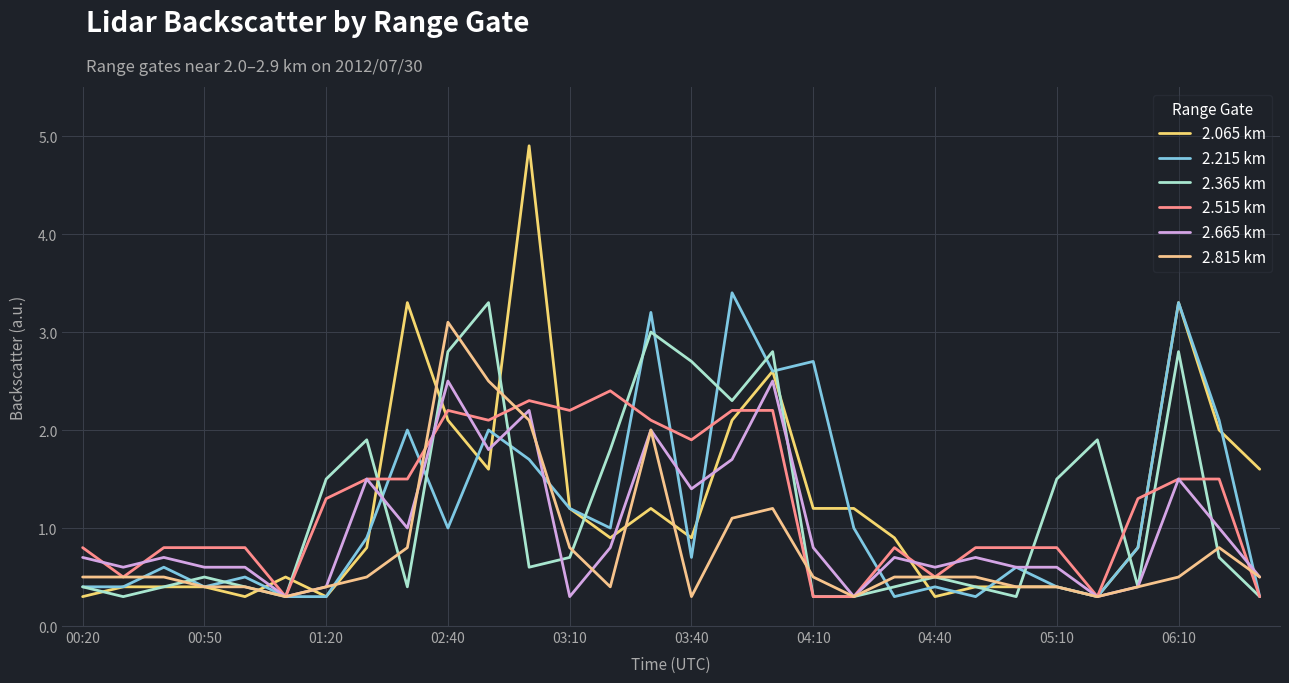

What is the value of the 2.665 km point at the 13th from the left?

0.3